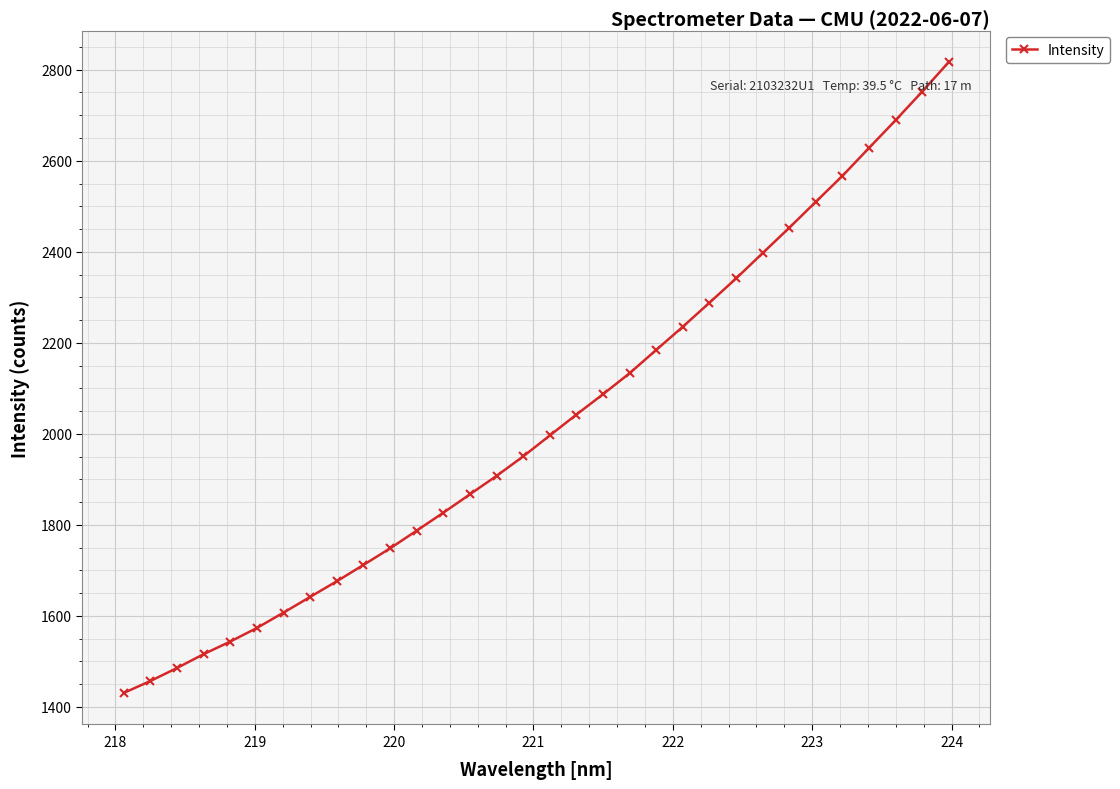

Does the chart have visible grid lines?

Yes